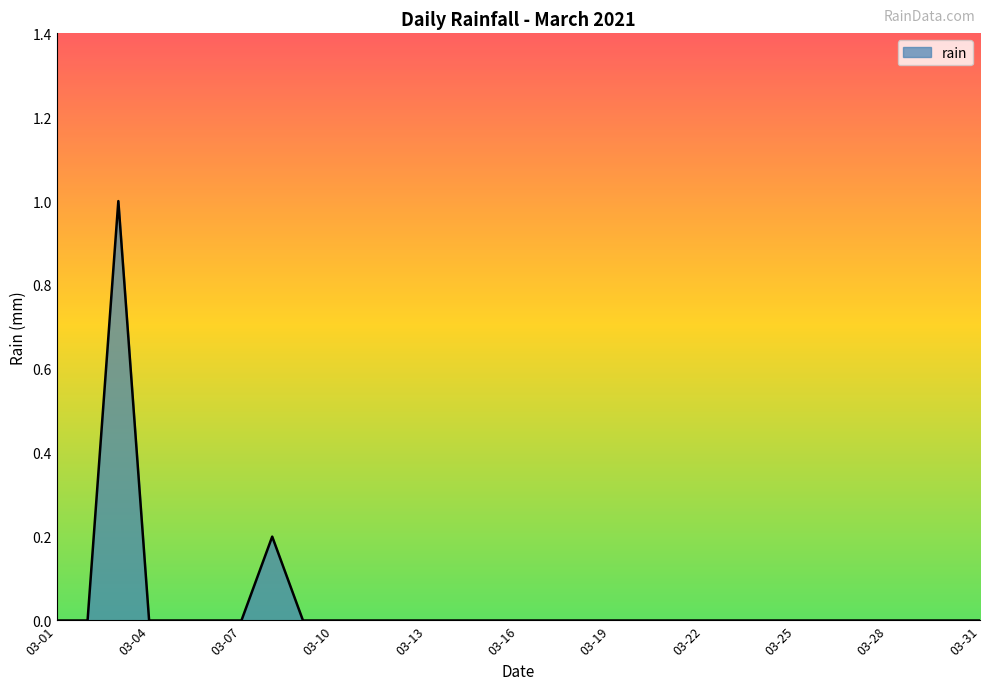

What is the greatest value displayed?

1.0